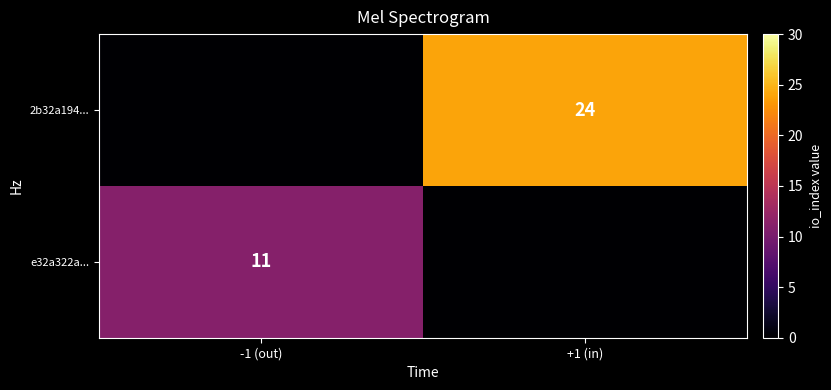

True or false: e32a322a... has a value of 19 at -1 (out).

False